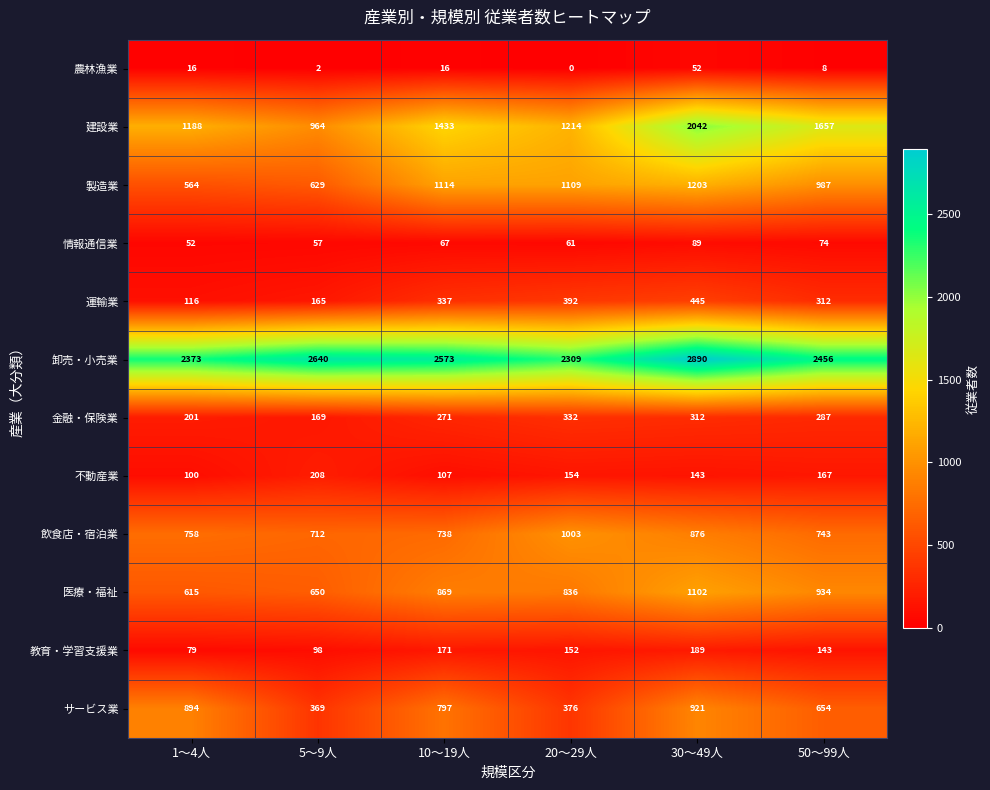

What is the difference between the second highest and second lowest values in the 不動産業 series?

60